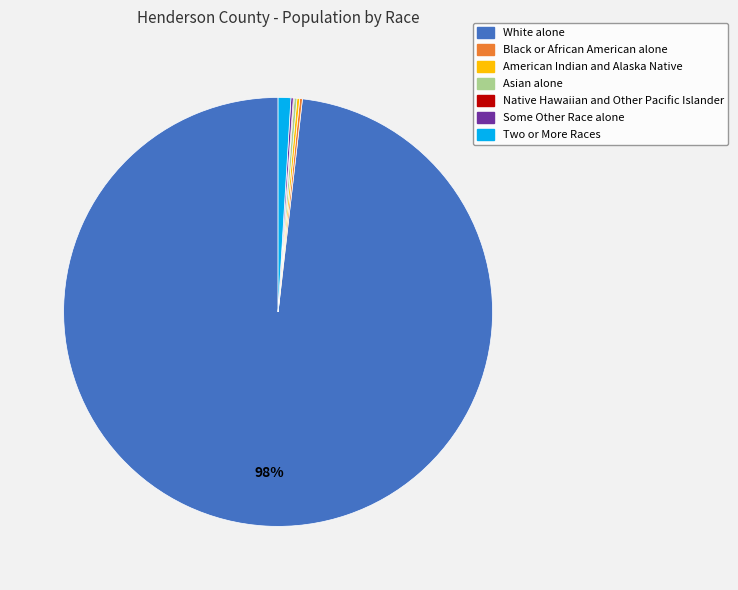

To the nearest percent, what is the average slice percentage?

14%